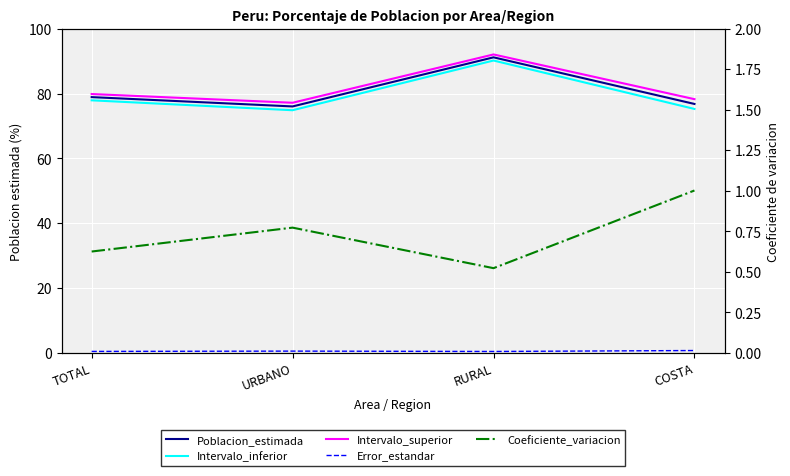

Reading left to right, list all the values displayed in this chart.

Poblacion_estimada: TOTAL=78.9	URBANO=76.0	RURAL=91.2	COSTA=76.8
Intervalo_inferior: TOTAL=77.9	URBANO=74.9	RURAL=90.2	COSTA=75.3
Intervalo_superior: TOTAL=79.8	URBANO=77.2	RURAL=92.1	COSTA=78.3
Error_estandar: TOTAL=0.5	URBANO=0.6	RURAL=0.5	COSTA=0.8
Coeficiente_variacion: TOTAL=0.6	URBANO=0.8	RURAL=0.5	COSTA=1.0